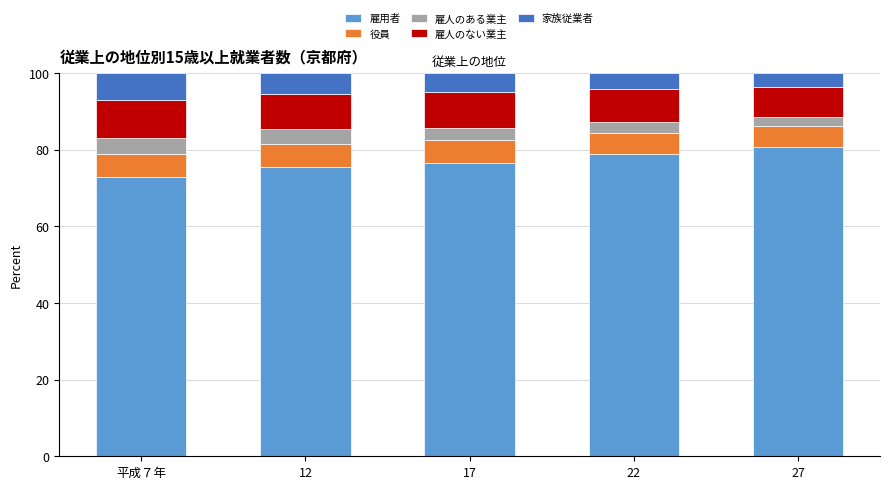

Is it true that 雇用者 equals 76.6 at 17?

True